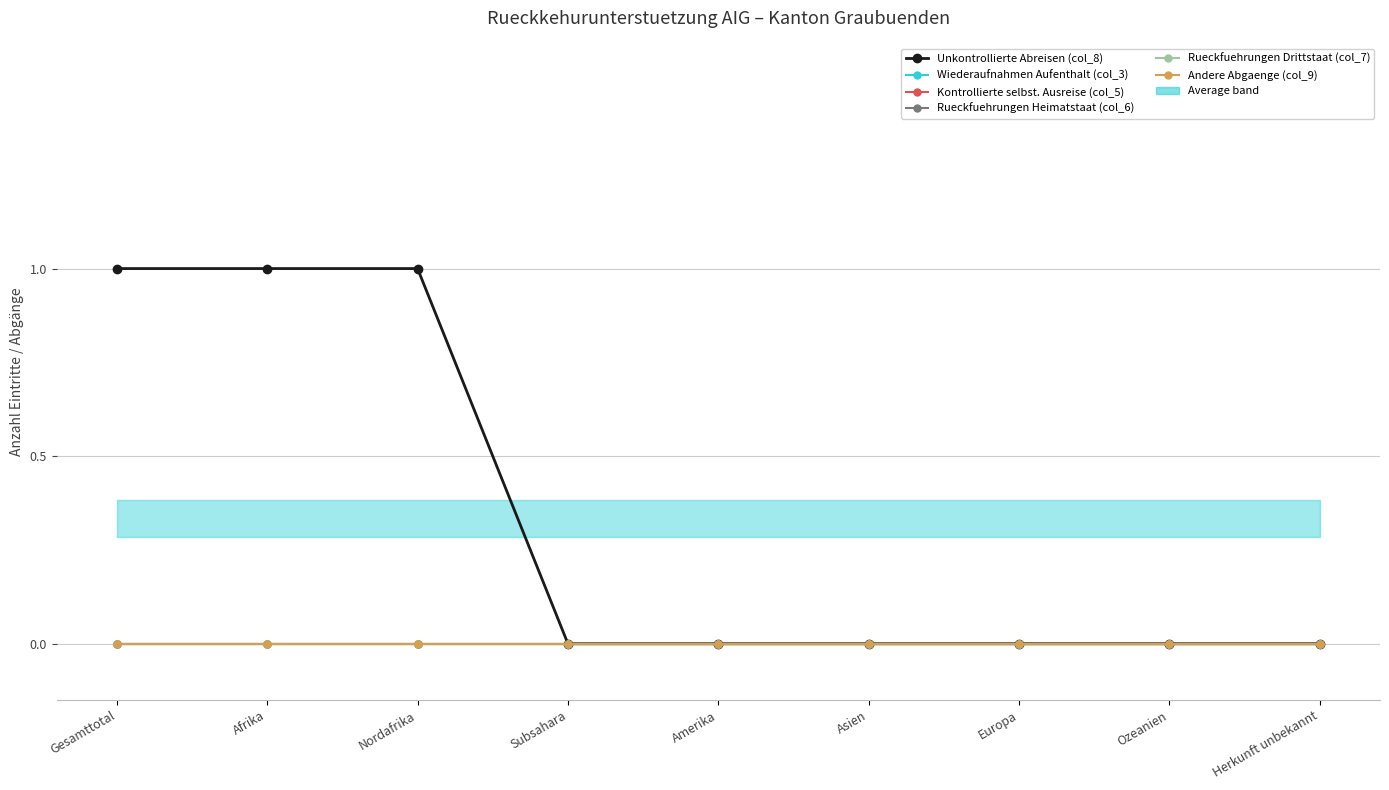

What is the label of the 6th point from the left?

Asien